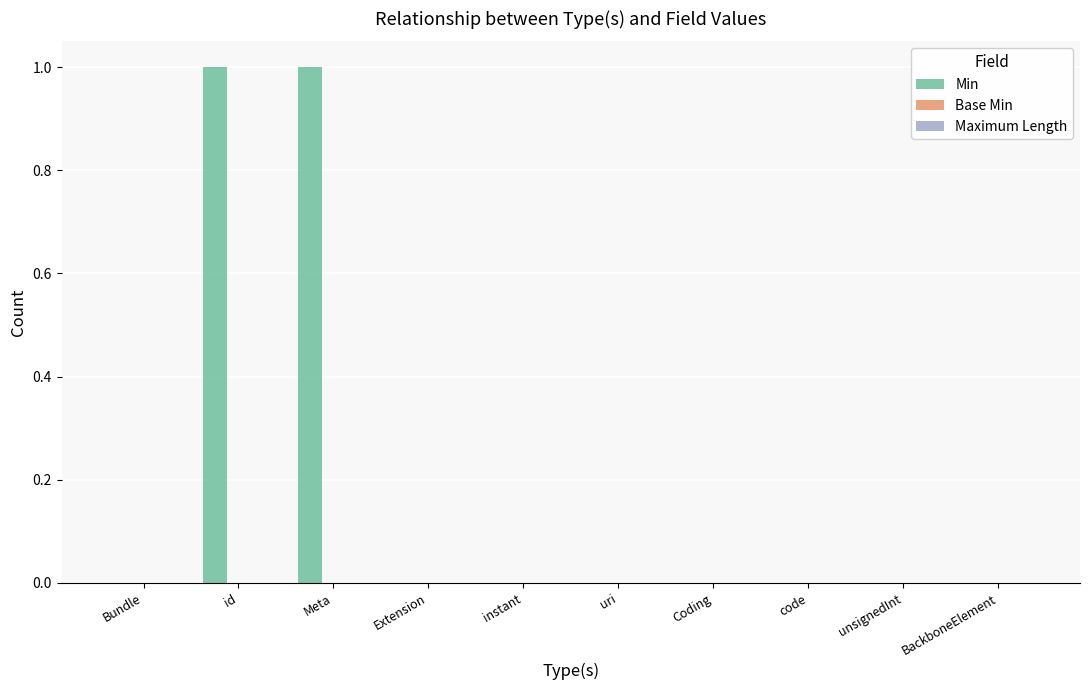

The value at Extension is -1. True or false?

False